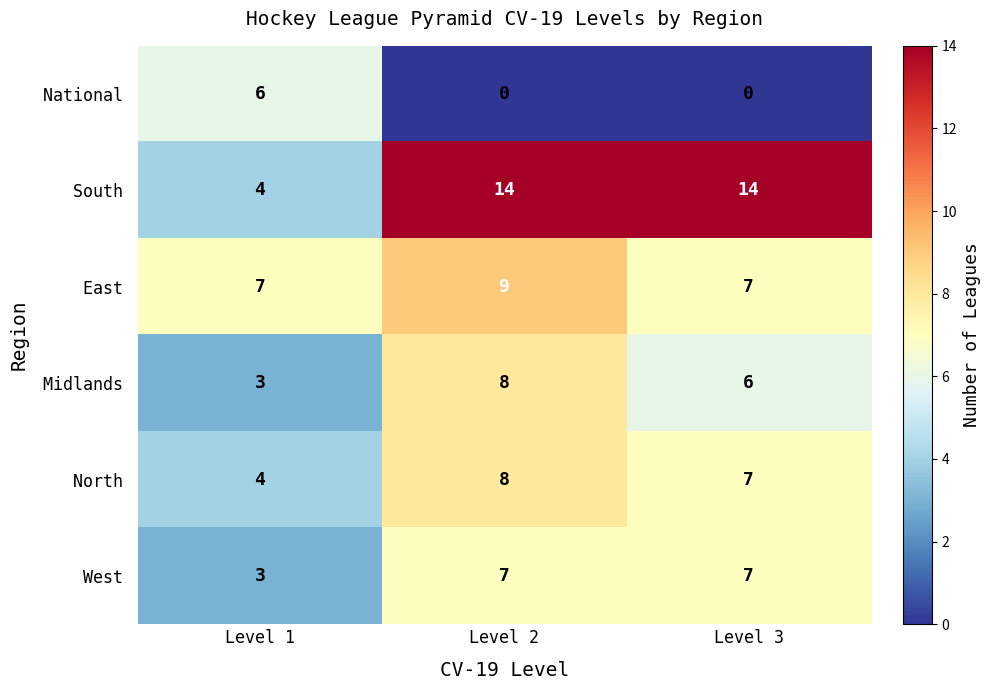

At which category is the sum across all series the highest?

Level 2